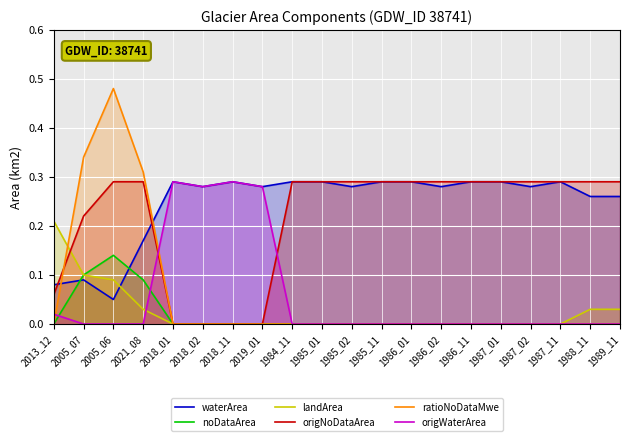

What is the total value across all series at 1986_11?

0.6